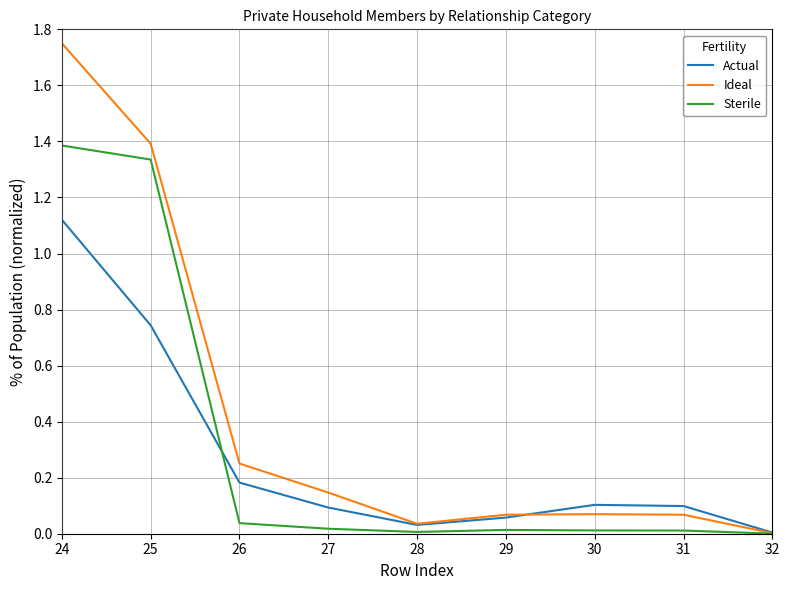

Which label corresponds to the largest value in the chart?

24